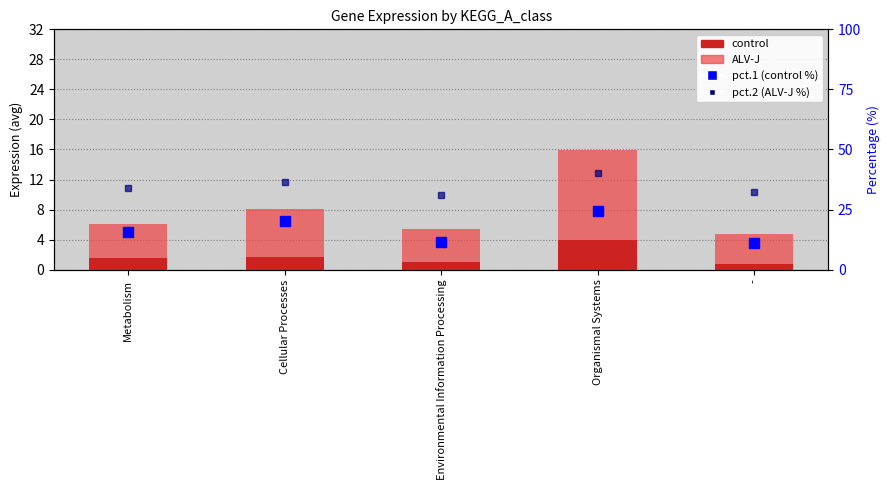

Which series has the largest range (max minus min)?

pct.1 (control %)